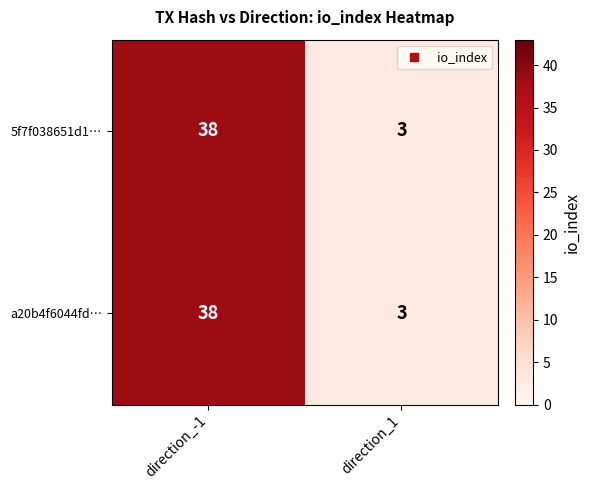

Which label corresponds to the smallest value in the chart?

direction_1